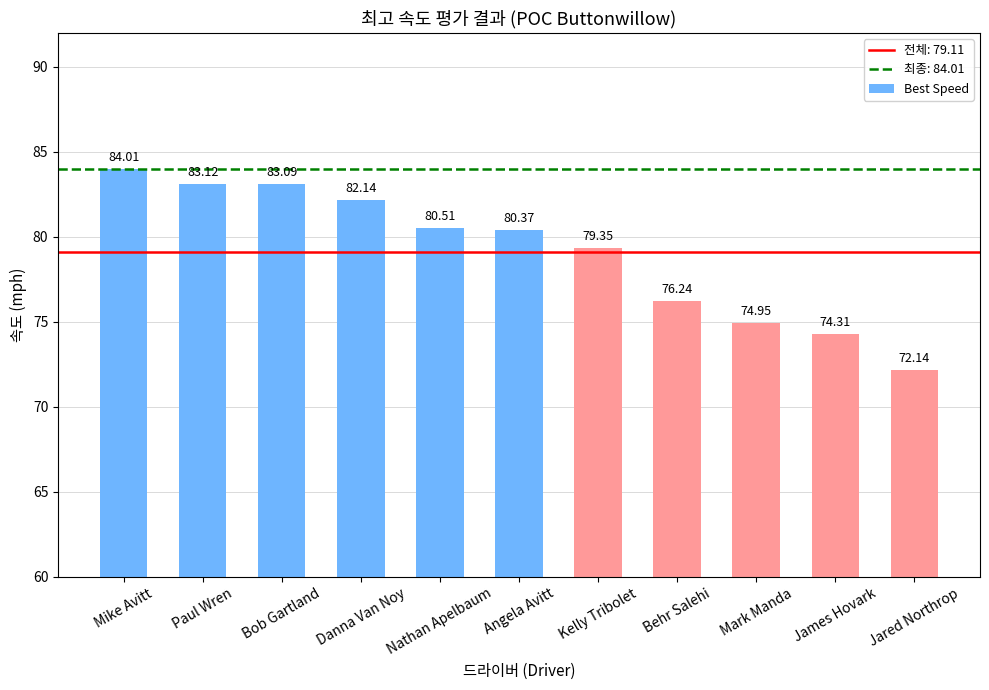

Between Paul Wren and Danna Van Noy, which is larger?

Paul Wren